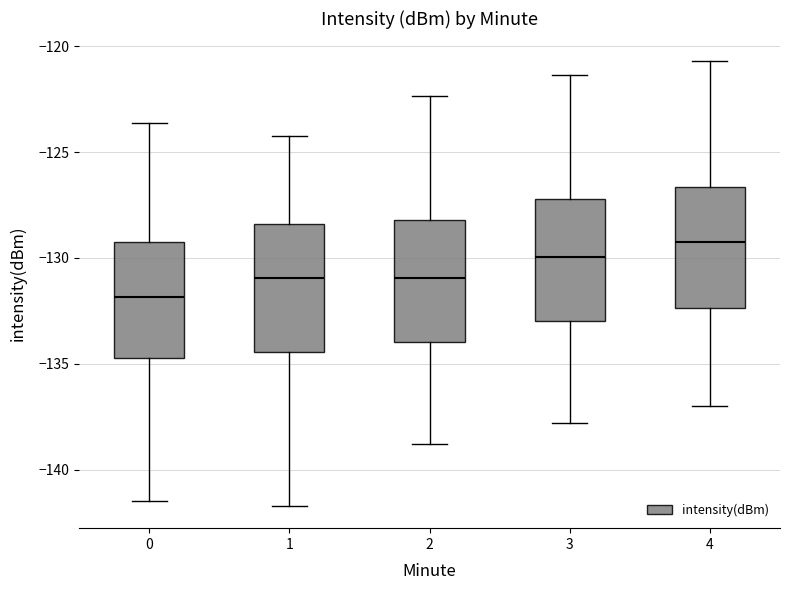

Where does the lower whisker of the box at x = 2 end on the y-axis? The values are not printed on the chart, so give them approximately, as read against the axis.

-139.0